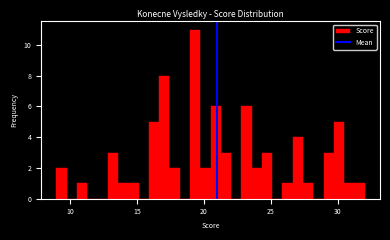

Around what value on the x-axis is the tallest bar? Give the approximate position of its centre, as read against the axis.

19.5